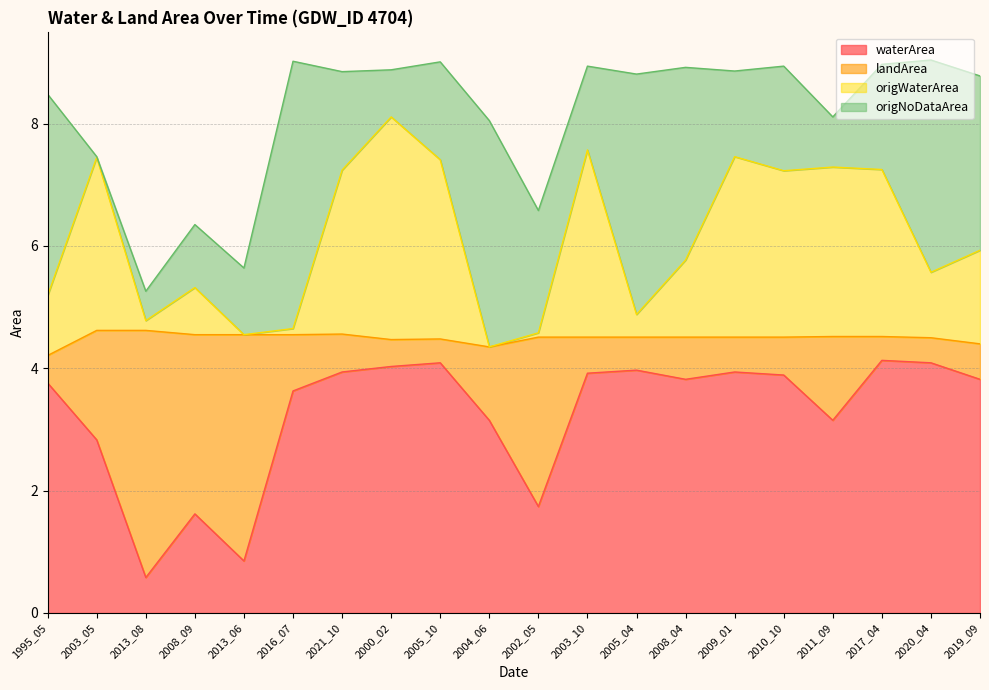

What position from the right is 2013_08?

18